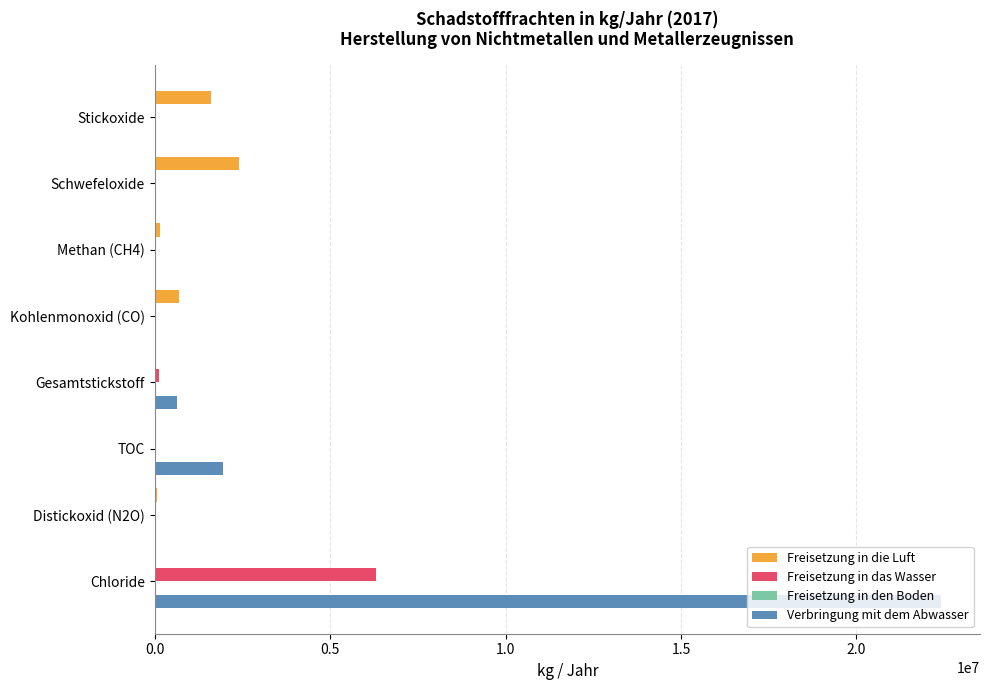

The value of Verbringung mit dem Abwasser at Schwefeloxide is 0. True or false?

True